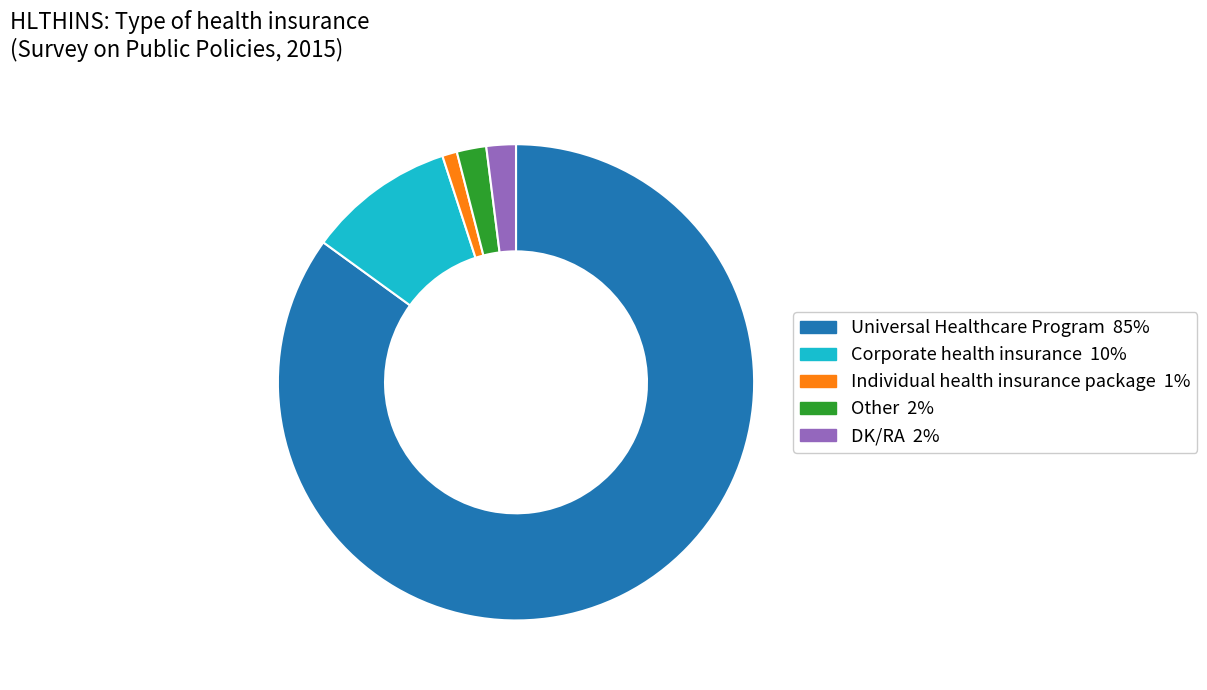

Is it true that Universal Healthcare Program is 70% of the pie?

False